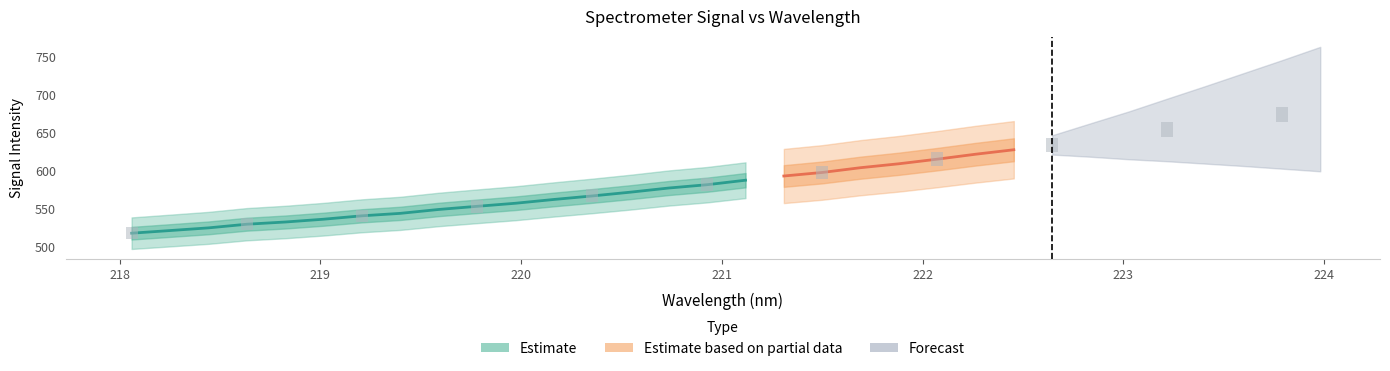

The y series shows 405.4 at 31. True or false?

False